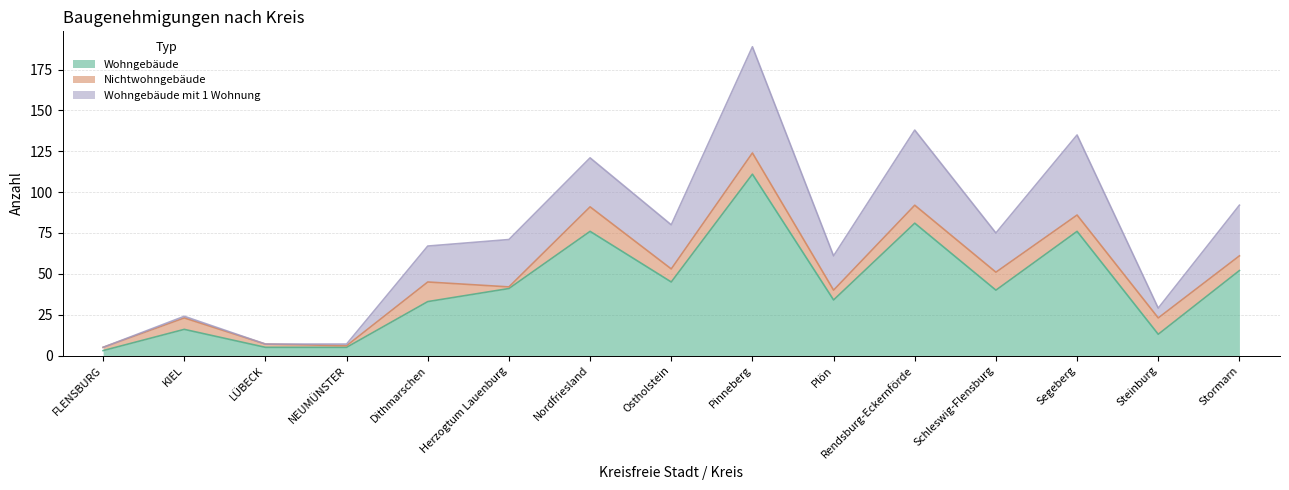

Between Herzogtum Lauenburg and Steinburg, which is larger?

Herzogtum Lauenburg